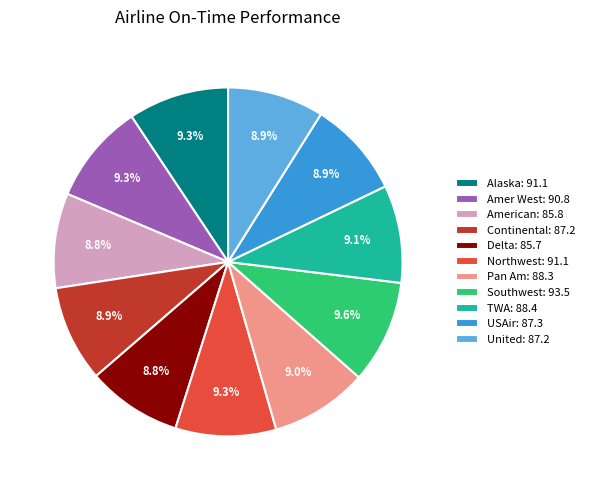

To the nearest percent, what is the average slice percentage?

9%